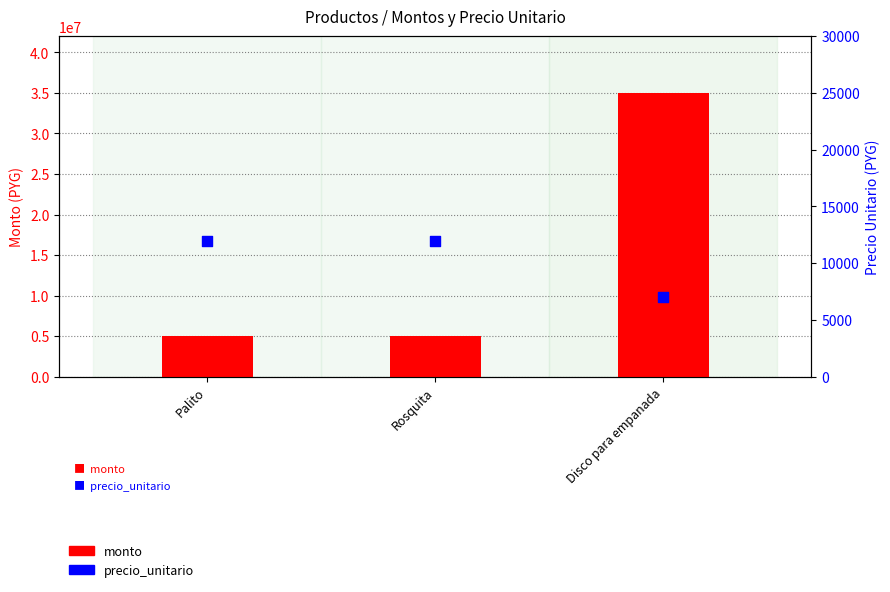

Which series reaches the maximum Y coordinate?

monto